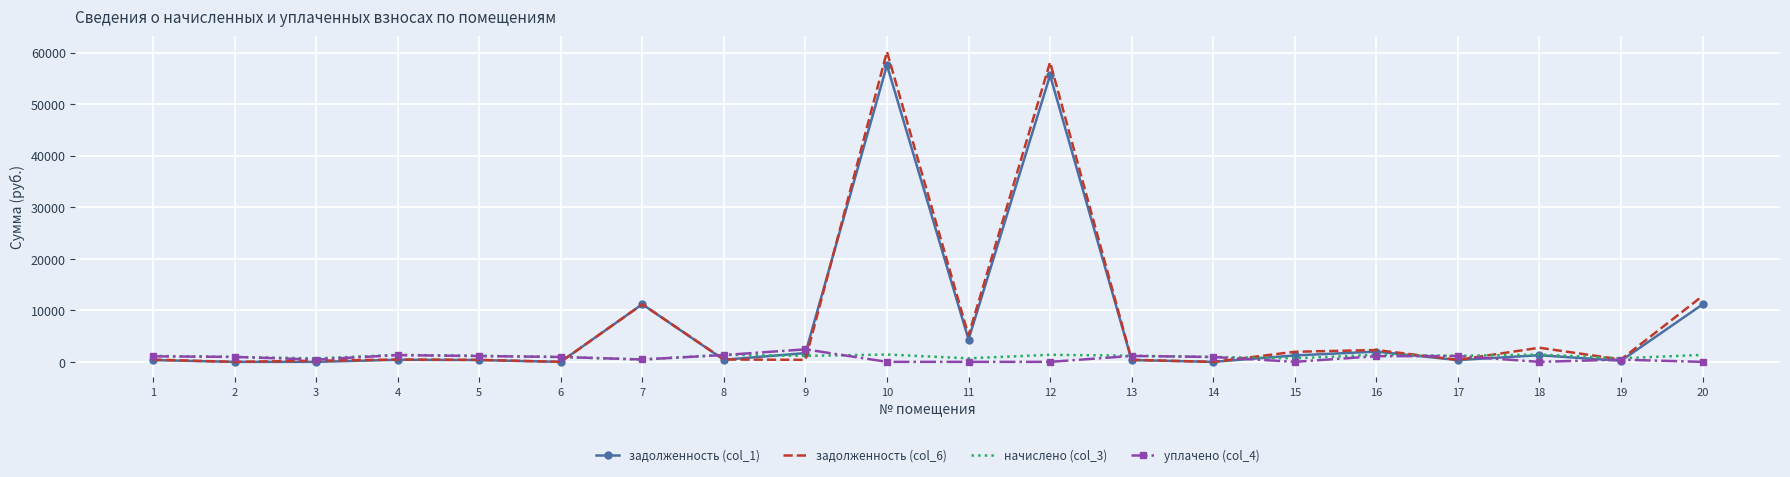

The value of задолженность (col_1) at 6 is 0.0. True or false?

True